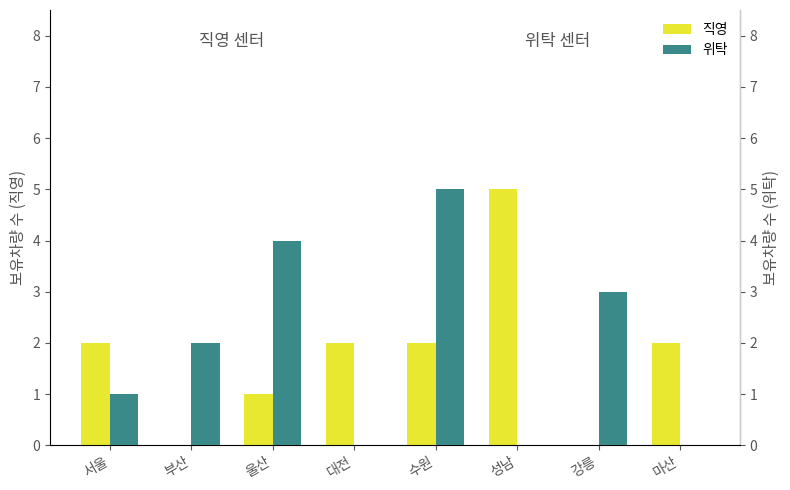

How many bars are there in each group?

2